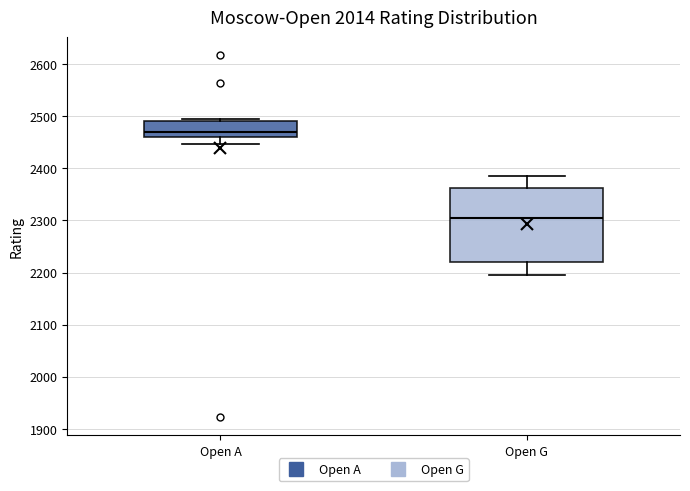

Reading left to right, read every box against the y-axis: the position of its median line, the range the box covers, and the ends of its whiskers. The values are not printed on the chart, so give them approximately, as read against the axis.

Open A: median 2470, box 2460 to 2490, whiskers 2450 to 2500
Open G: median 2300, box 2220 to 2360, whiskers 2200 to 2390